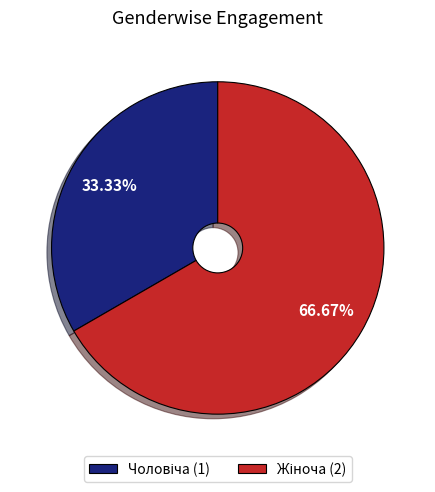

Is there any slice that represents more than half of the pie?

Yes